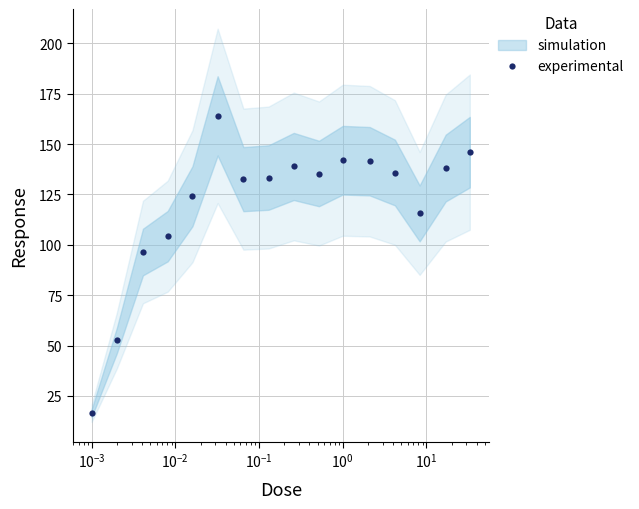

What is the difference between the second highest and minimum values?

129.6